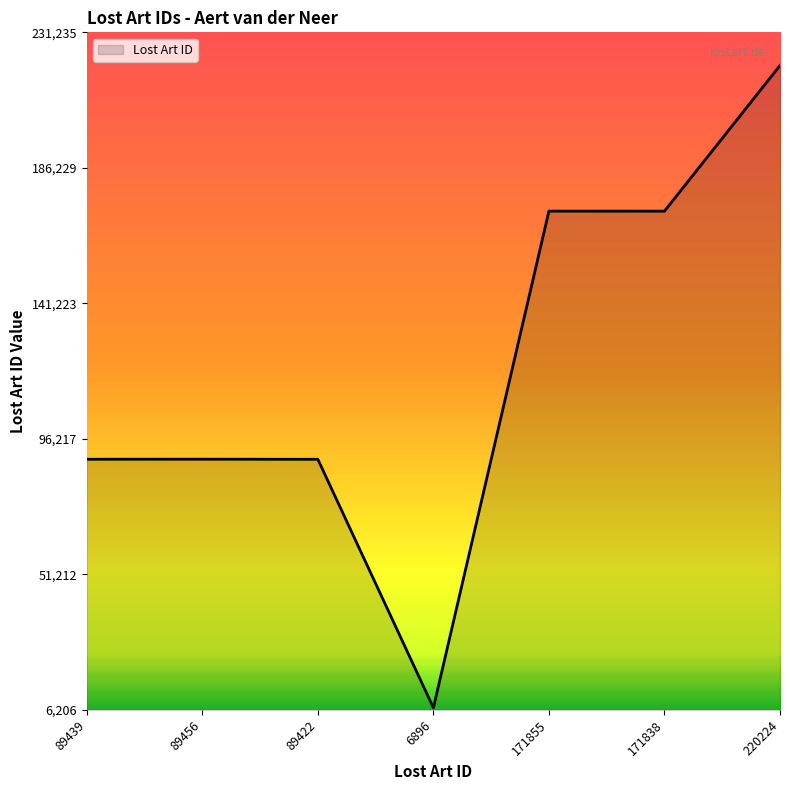

What is the ratio of the value at 171855 to the value at 89422?

1.9